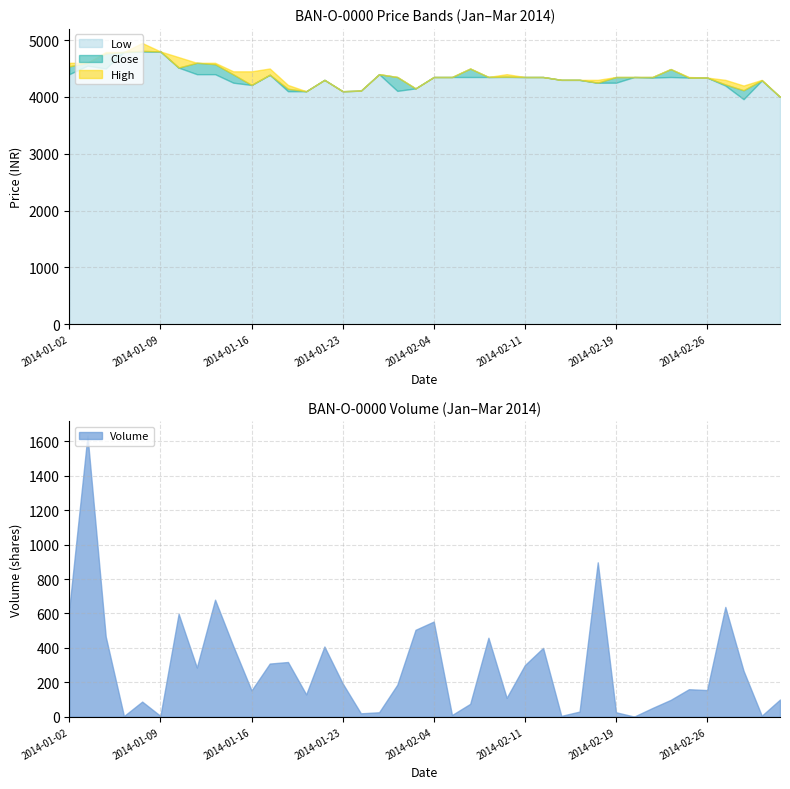

What is the label of the 5th point from the right?

2014-02-26